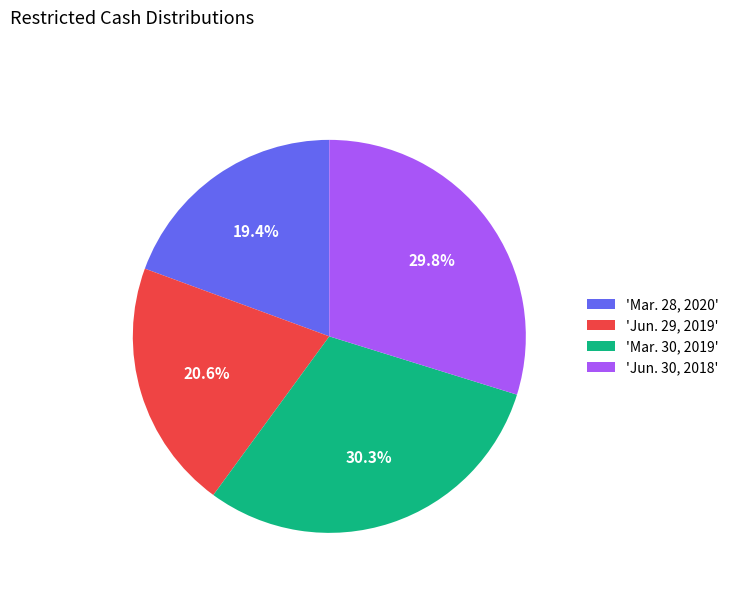

Which category has the smallest portion of the pie?

'Mar. 28, 2020'